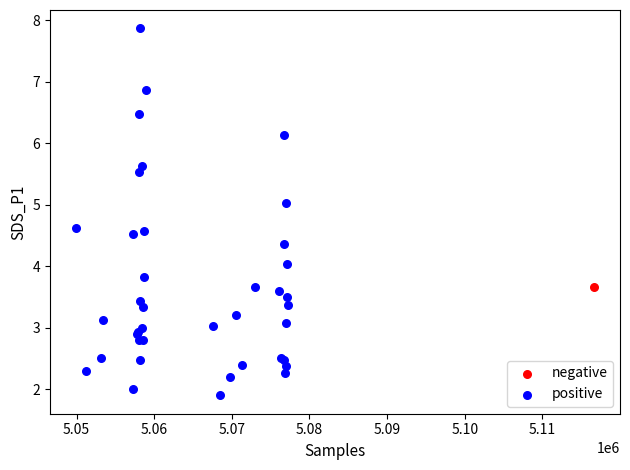

What are all the series names shown in the legend?

negative, positive